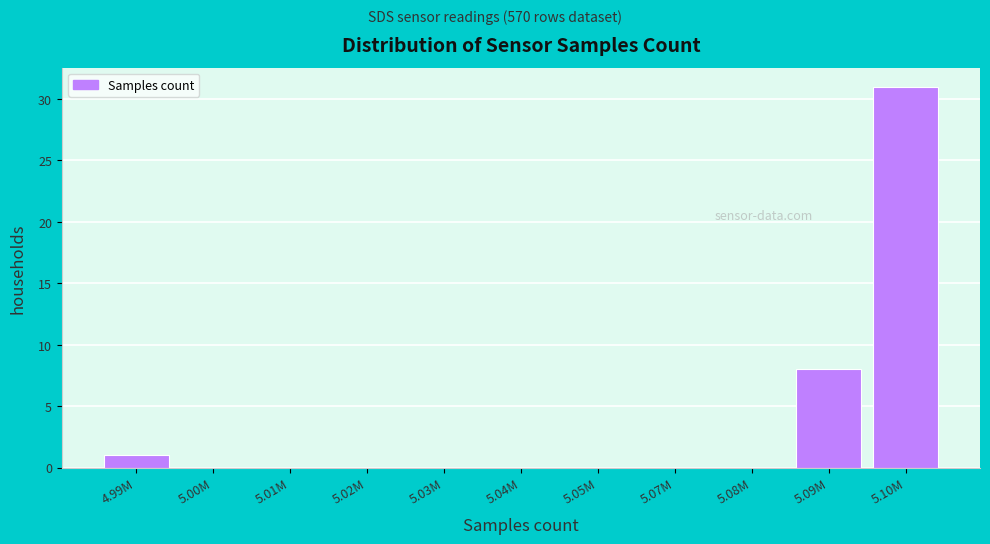

Reading left to right, extract all data points from this chart.

4.99M=1	5.00M=0	5.01M=0	5.02M=0	5.03M=0	5.04M=0	5.05M=0	5.07M=0	5.08M=0	5.09M=8	5.10M=31